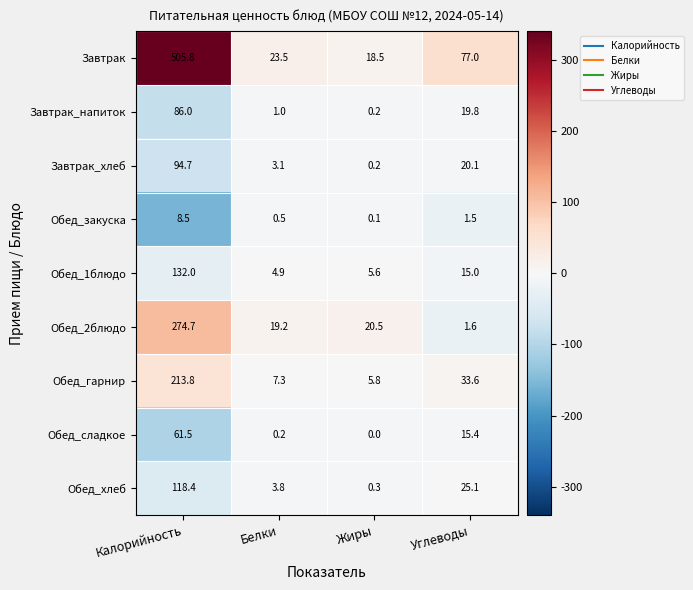

Which category has the highest value across all series?

Калорийность